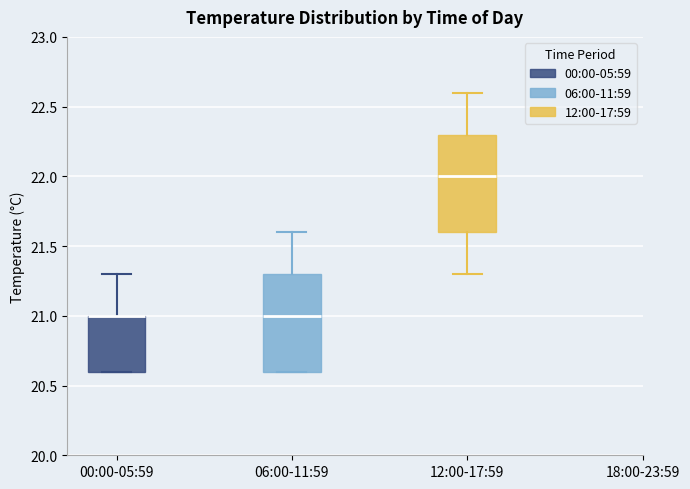

Reading left to right, transcribe this box plot: for each box, give where its median line is, the range the box spans, and where its two whiskers end, as read against the y-axis. The values are not printed on the chart, so give them approximately, as read against the axis.

00:00-05:59: median 21.0 (drawn on the box's upper edge), box 20.6 to 21.0, whiskers 20.6 to 21.3
06:00-11:59: median 21.0, box 20.6 to 21.3, whiskers 20.6 to 21.6
12:00-17:59: median 22.0, box 21.6 to 22.3, whiskers 21.3 to 22.6